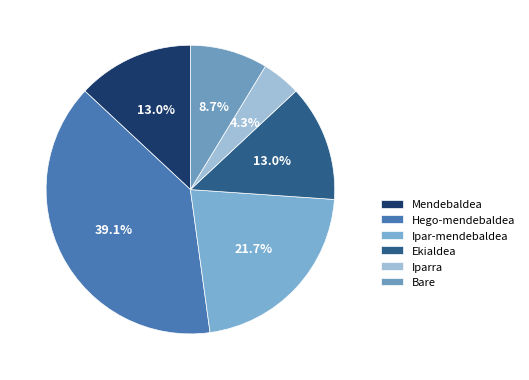

Combined, do Bare and Hego-mendebaldea account for over 50%?

No